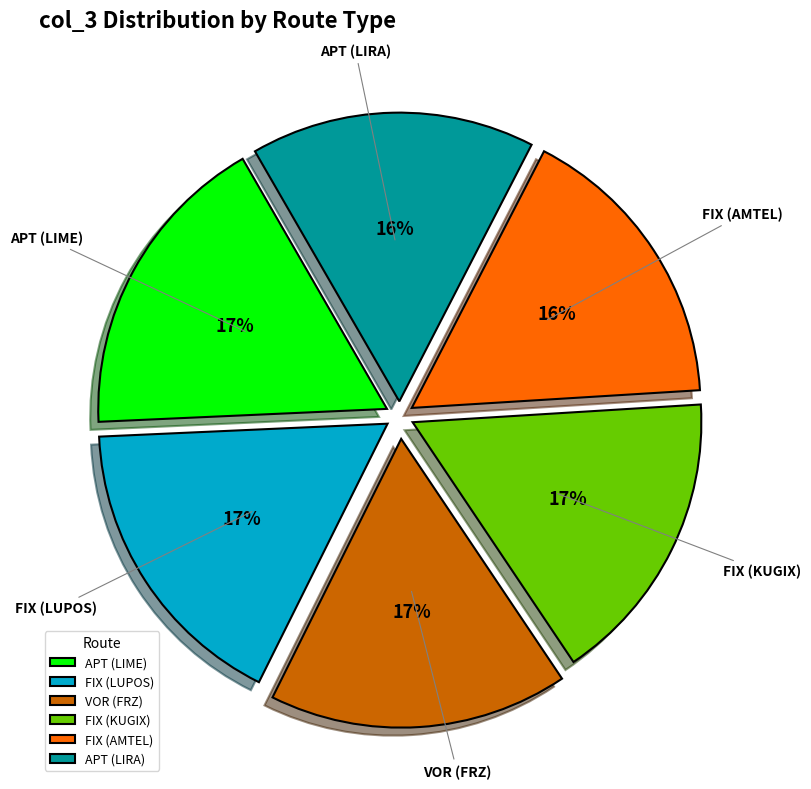

Combined, do FIX (AMTEL) and APT (LIRA) account for over 50%?

No